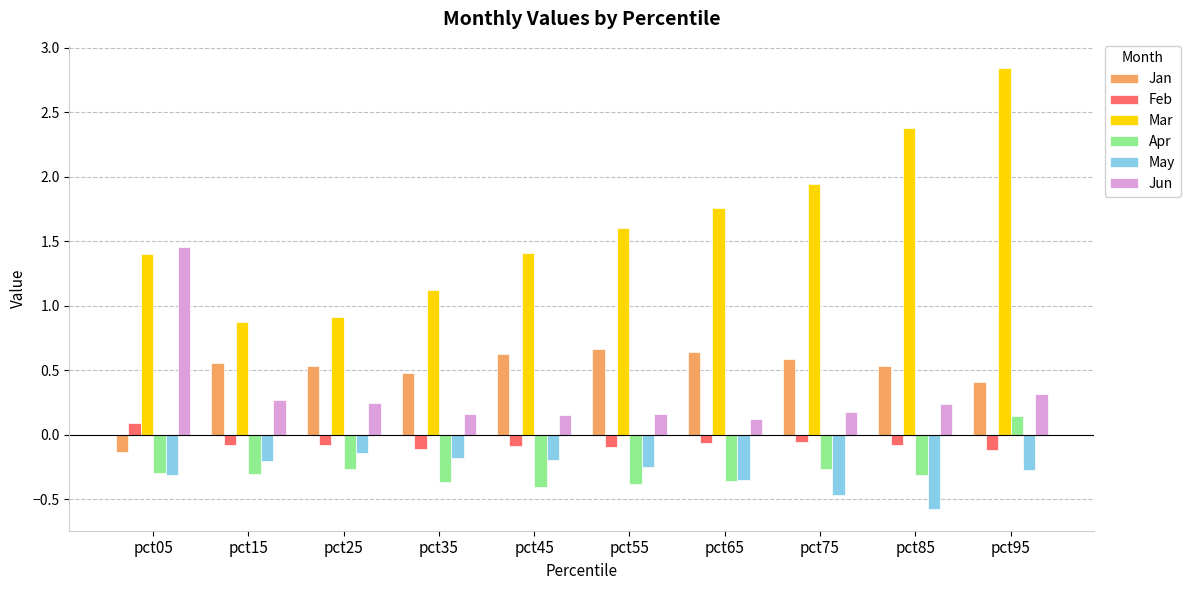

What is the difference between the maximum and second lowest values in the Jan series?

0.3